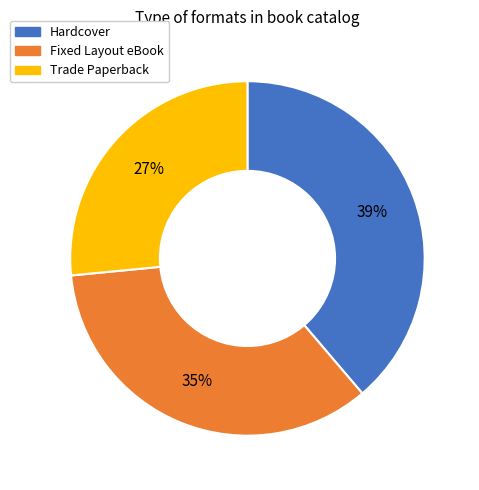

True or false: Trade Paperback accounts for 27% of the total.

True